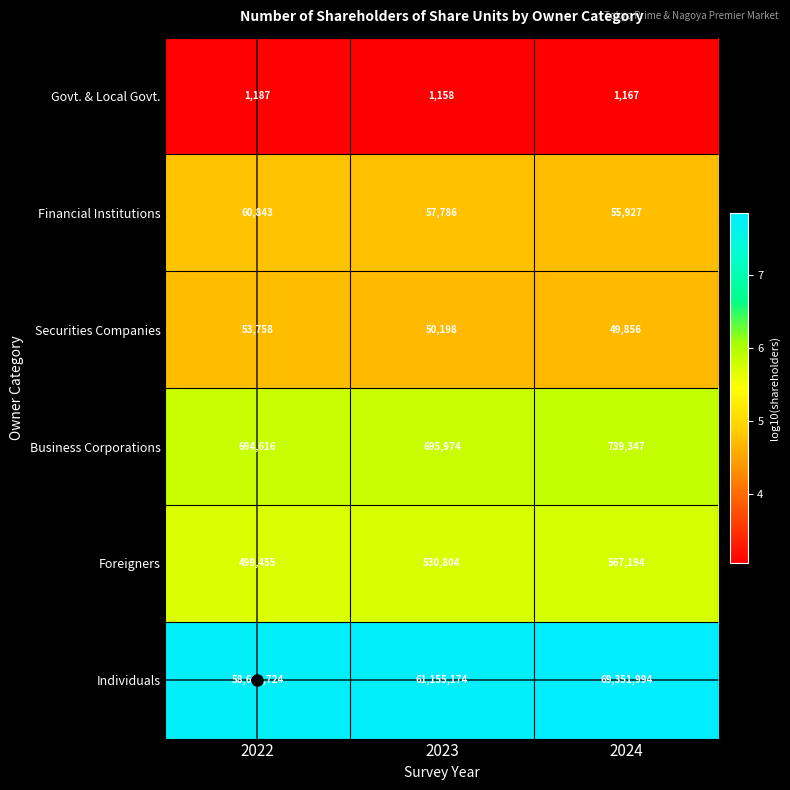

Count the Financial Institutions values in the range 55927 to 60843.

3